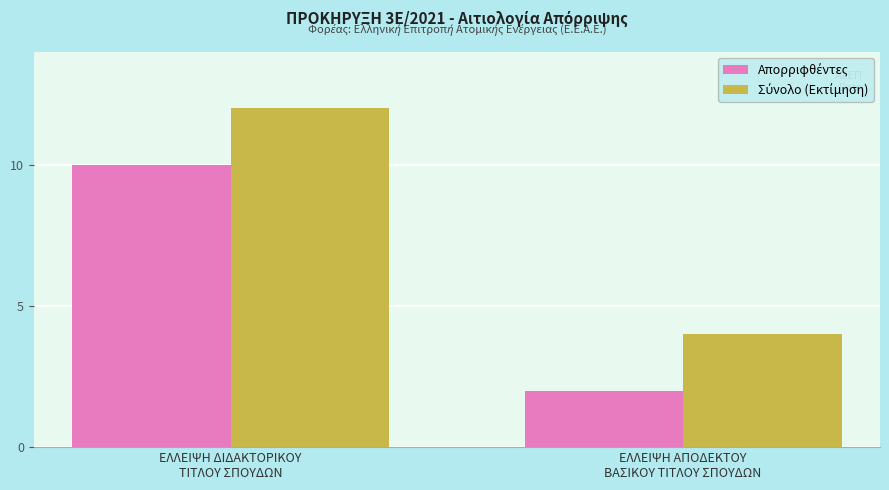

Which label corresponds to the largest value in the chart?

ΕΛΛΕΙΨΗ ΔΙΔΑΚΤΟΡΙΚΟΥ
ΤΙΤΛΟΥ ΣΠΟΥΔΩΝ